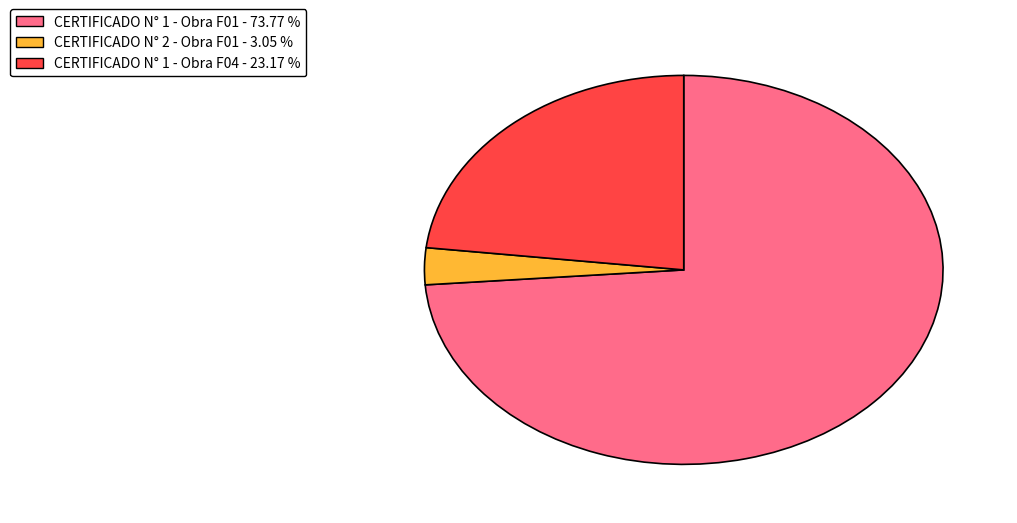

Which slice is the largest?

CERTIFICADO N° 1 - Obra F01